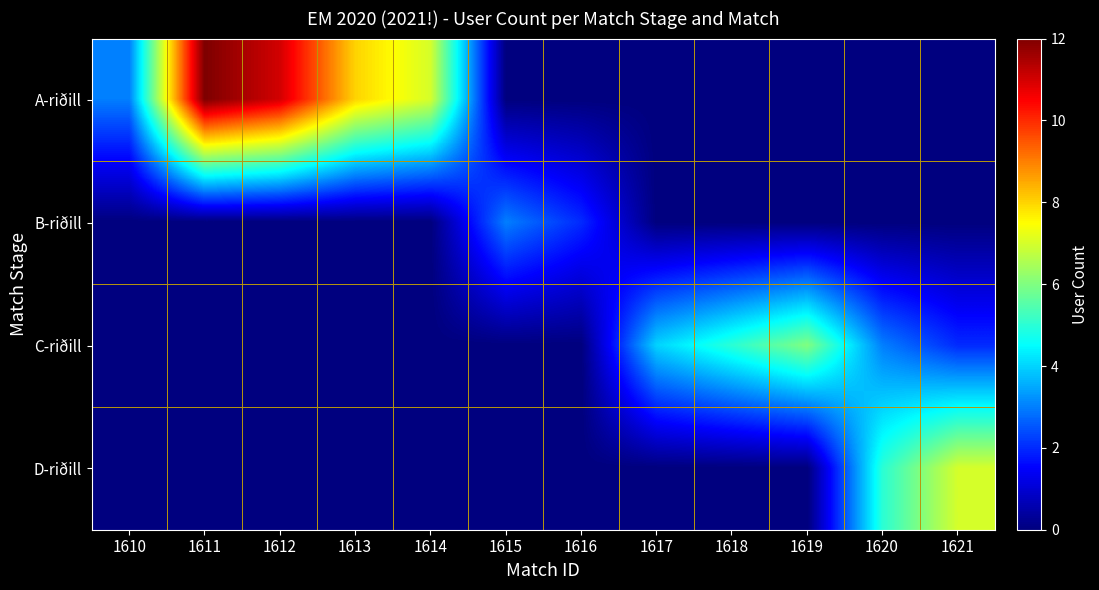

What is the total value across all series at 1615?

3